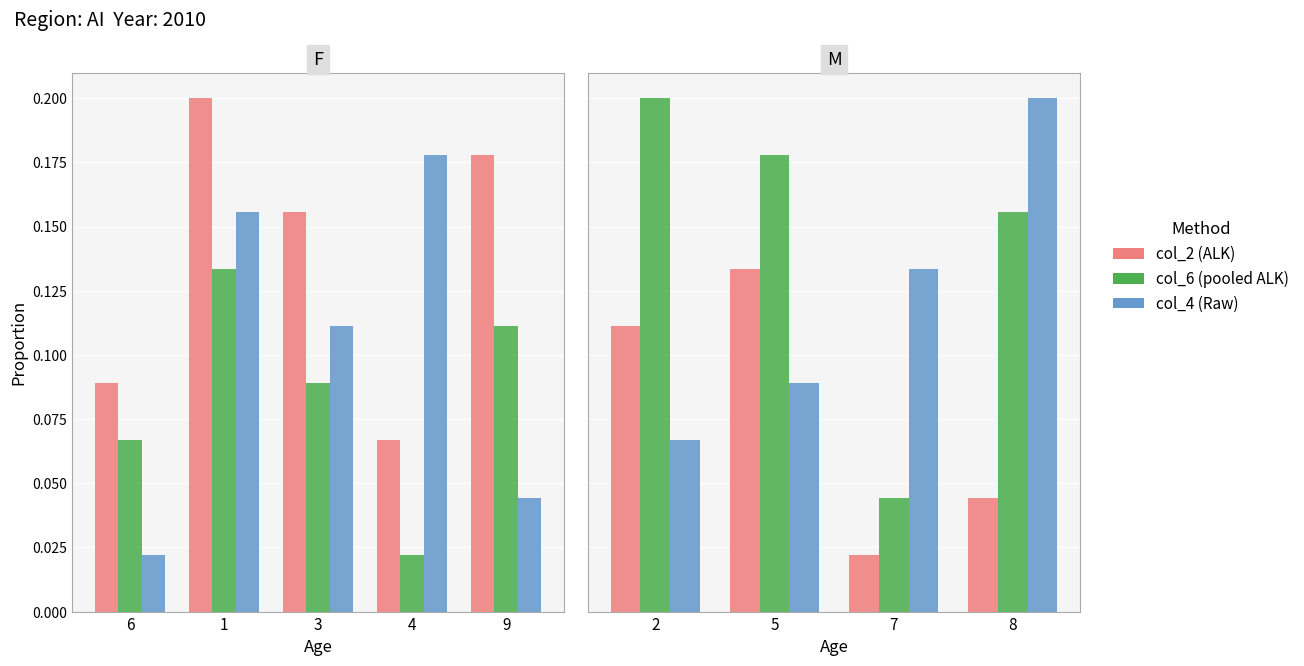

Rank the series by their average value, from highest to lowest.

col_6, col_4, col_2